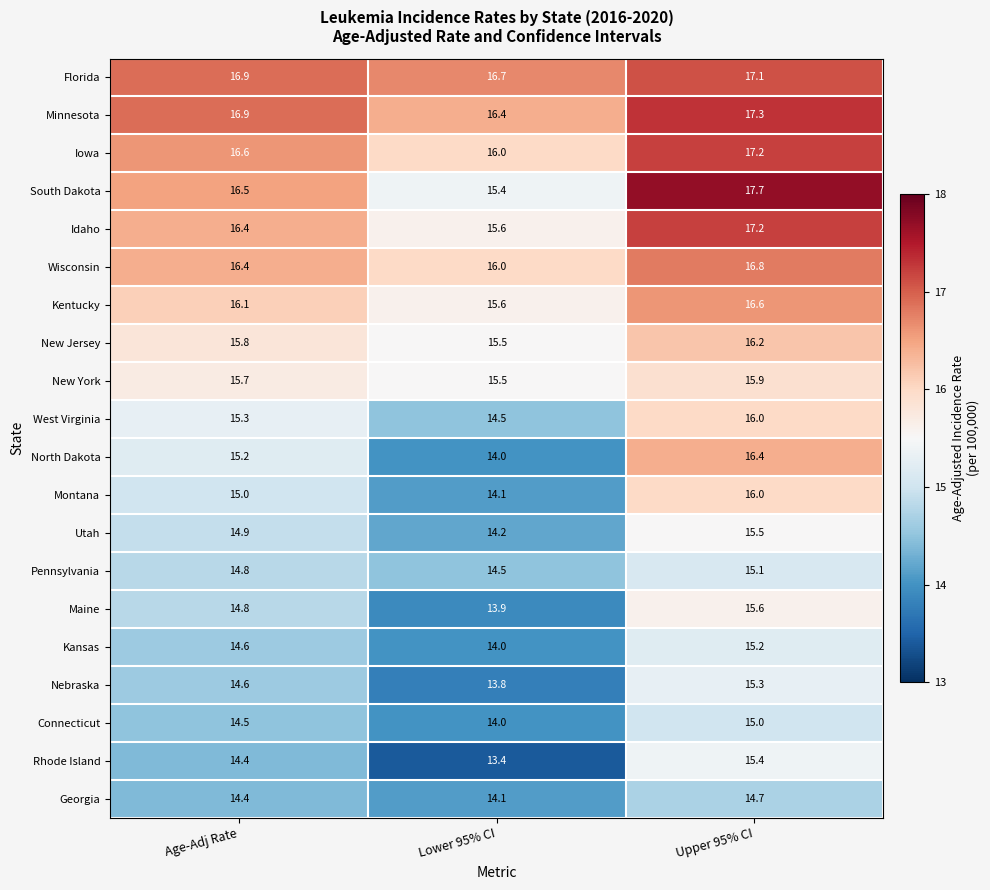

Which series has the largest range (max minus min)?

North Dakota